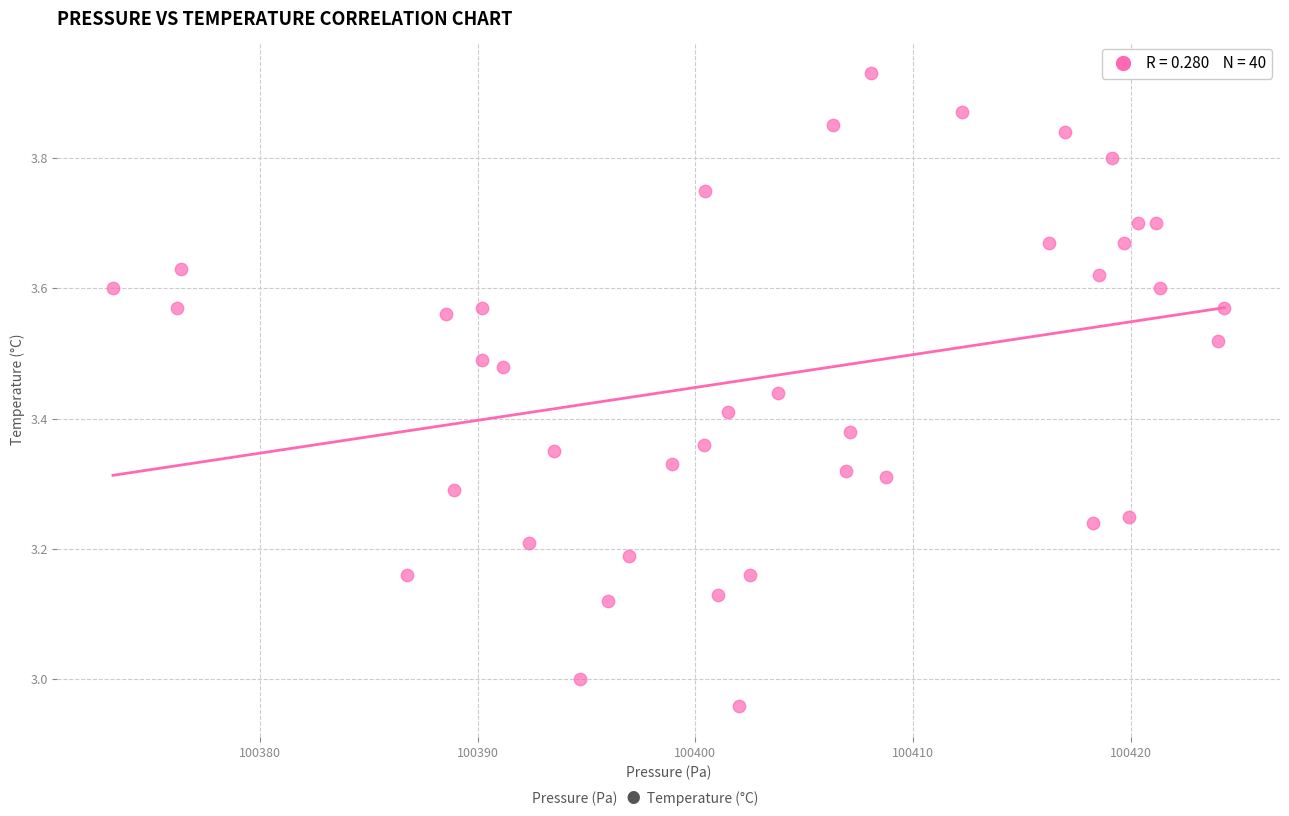

What is the range of X values (max minus min)?

51.1